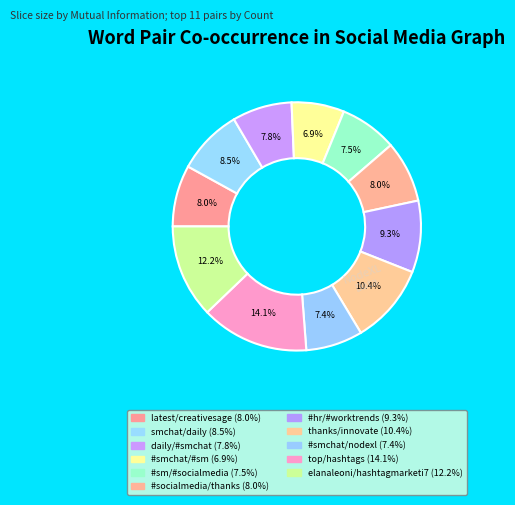

The #smchat/#sm slice represents 21% of the pie. True or false?

False